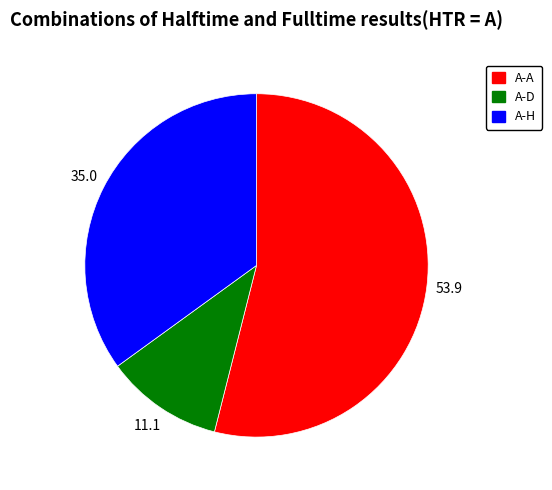

How many slices are in this pie chart?

3